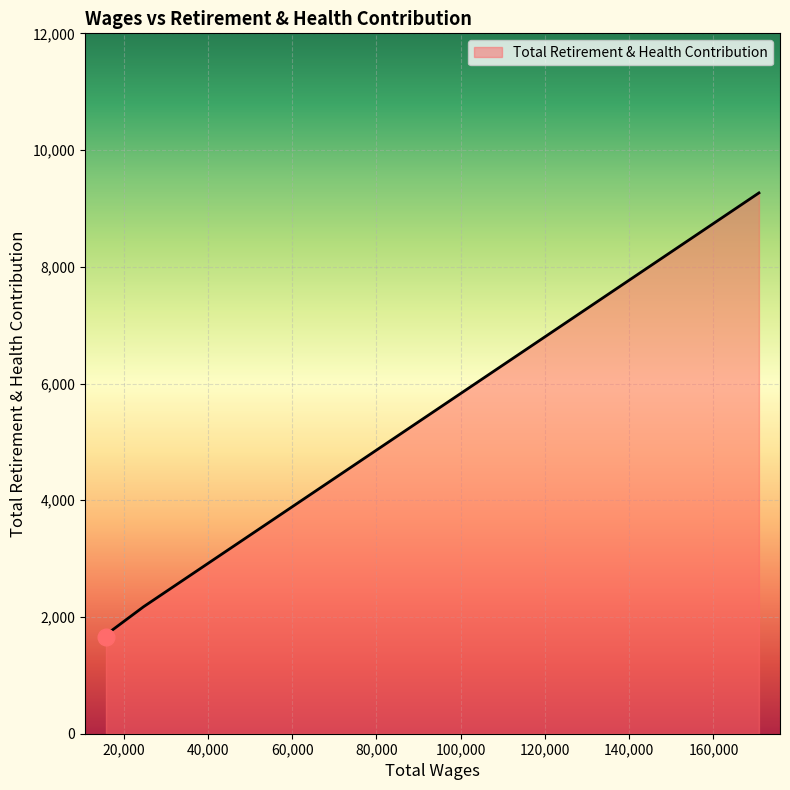

What is the sum of all values?

14853